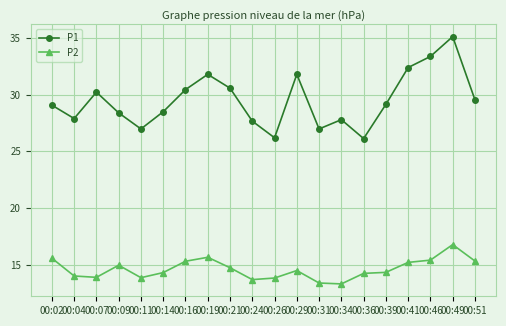

How many interior local peaks does the P1 series have?

5